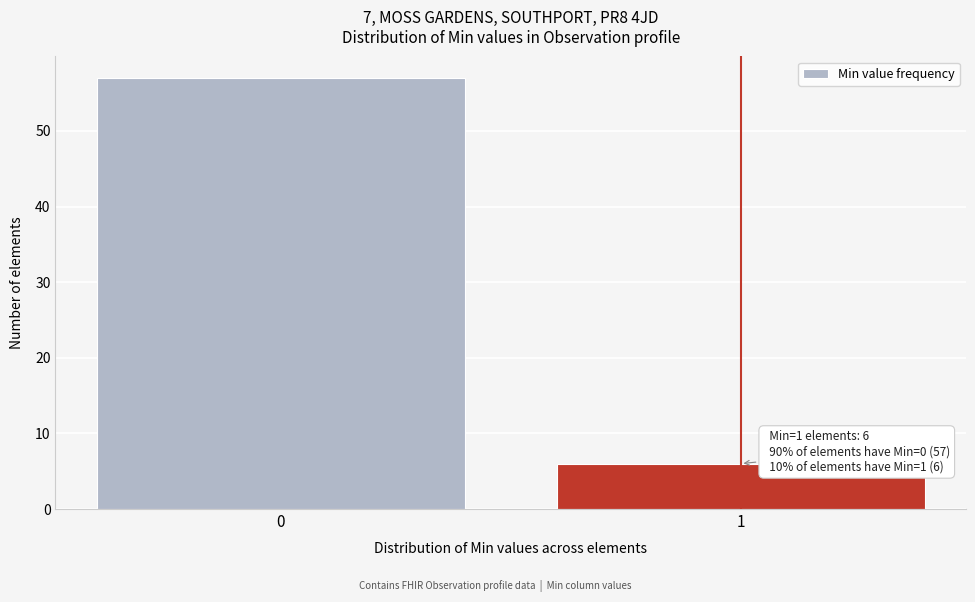

Reading left to right, extract all data points from this chart.

57	6